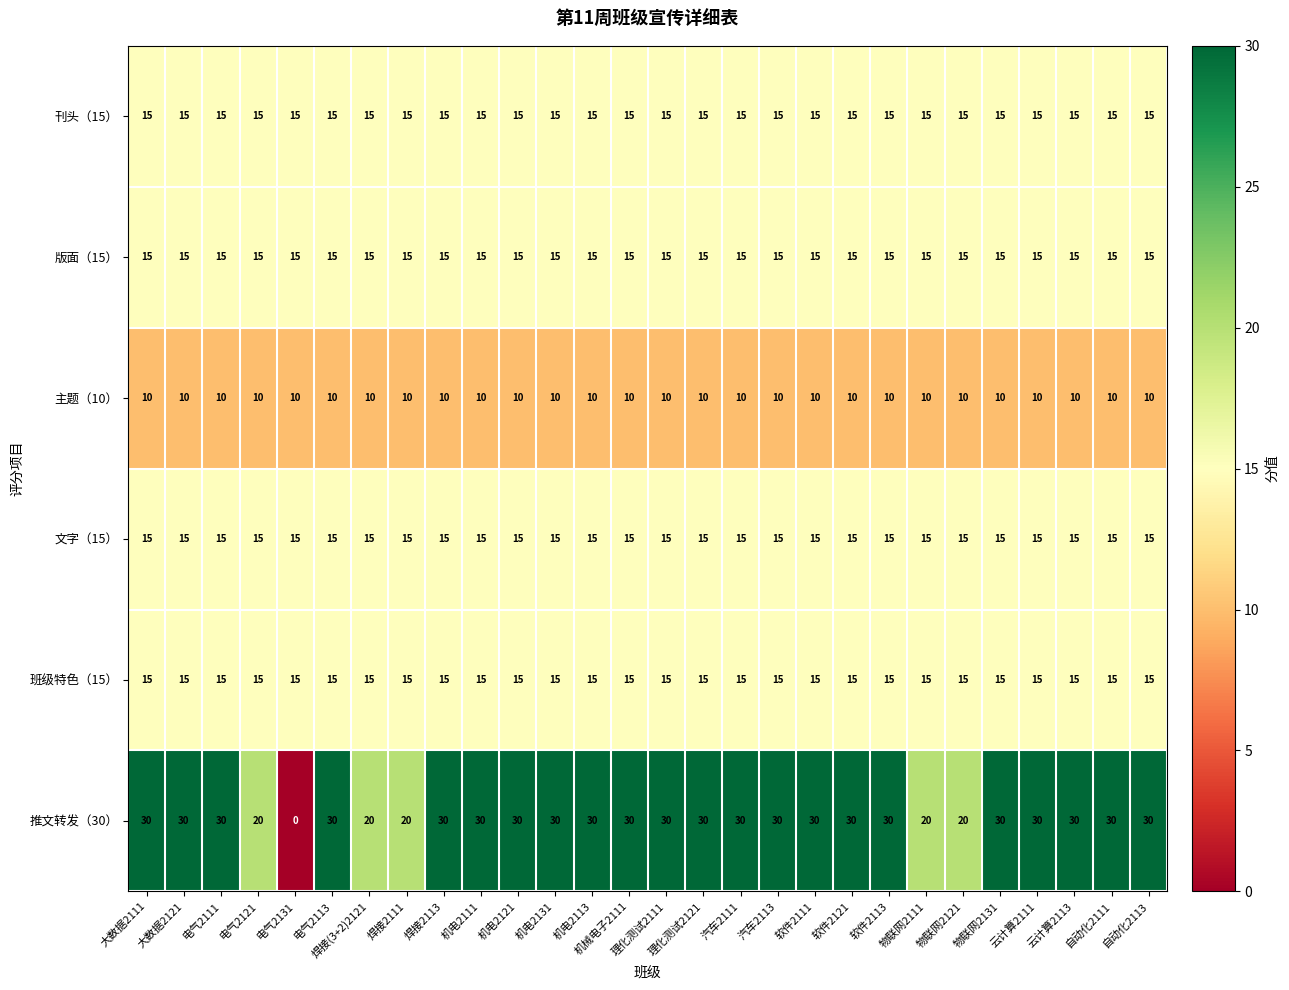

What is the maximum value for 主题（10）?

10